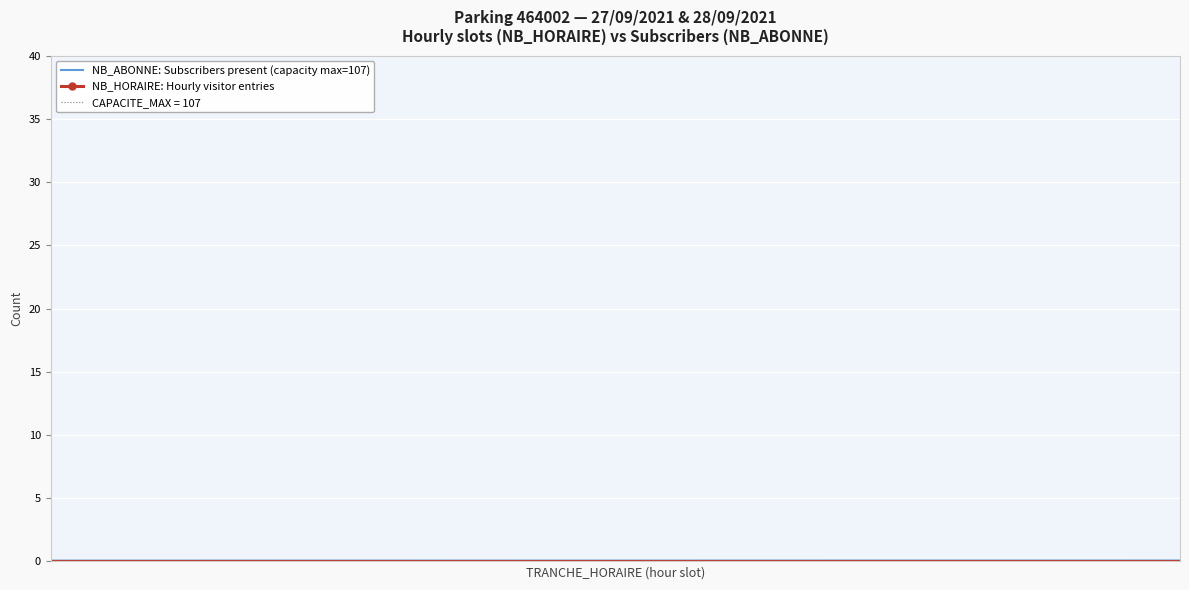

True or false: NB_HORAIRE: Hourly visitor entries and NB_ABONNE: Subscribers present (capacity max=107) intersect in this chart.

False